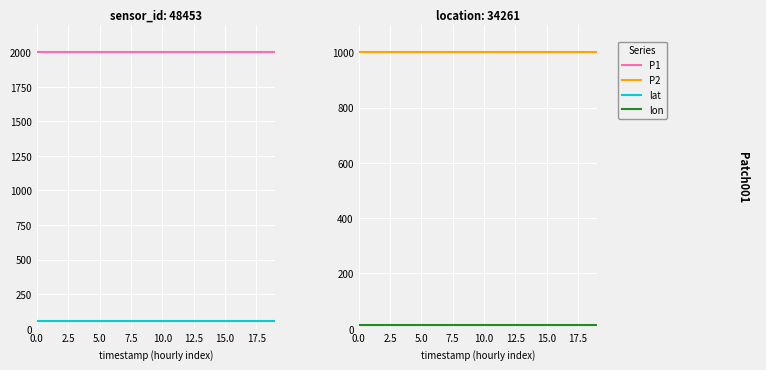

True or false: P2 and lat intersect in this chart.

False